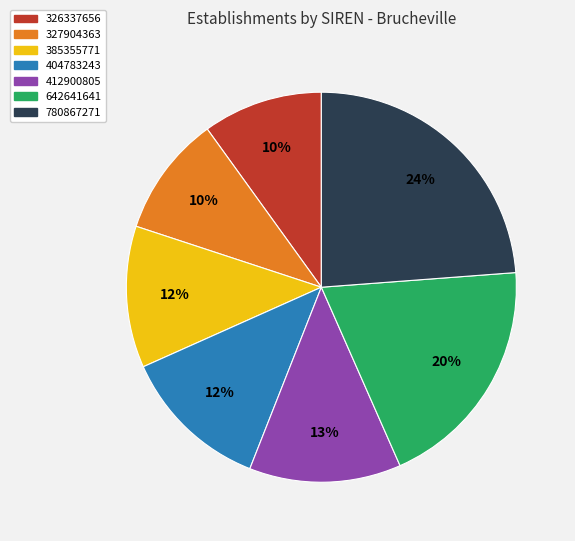

To the nearest percent, what portion does 326337656 represent?

10%